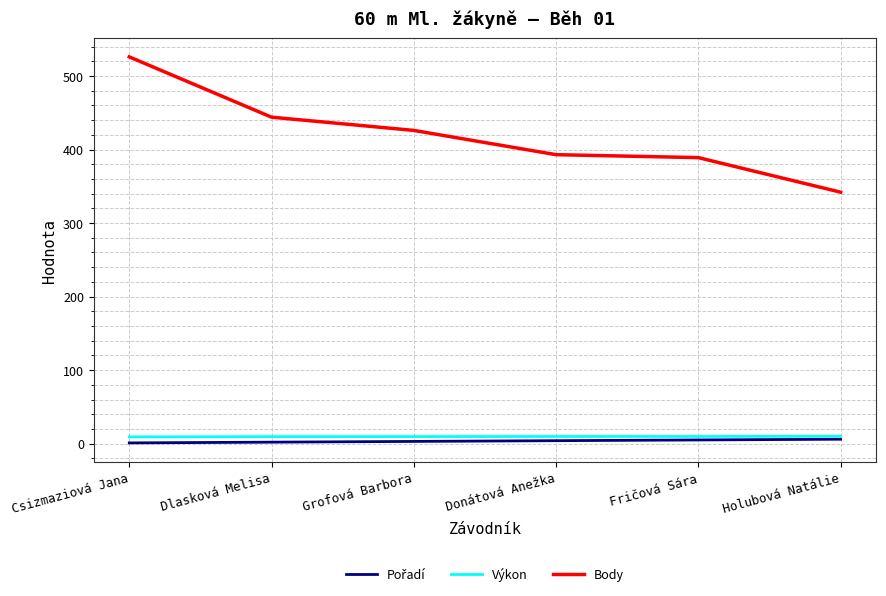

At how many categories does at least one series exceed 247?

6